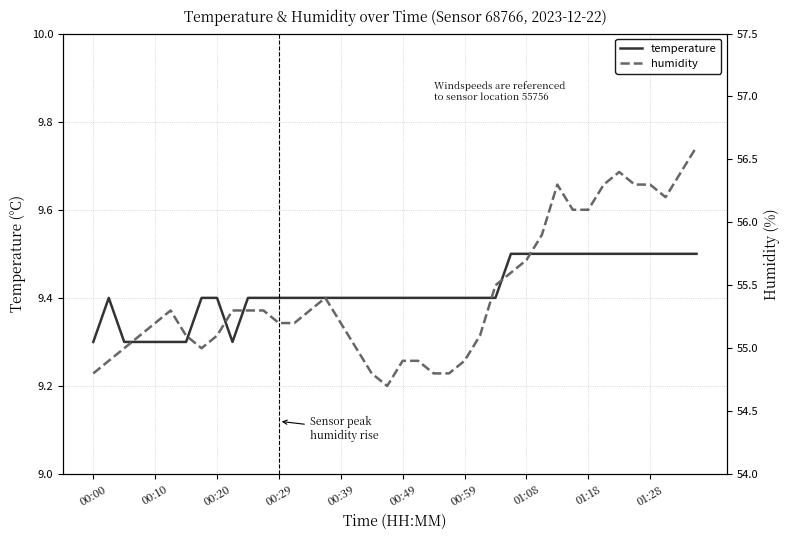

The temperature series shows 9.4 at 00:39. True or false?

True